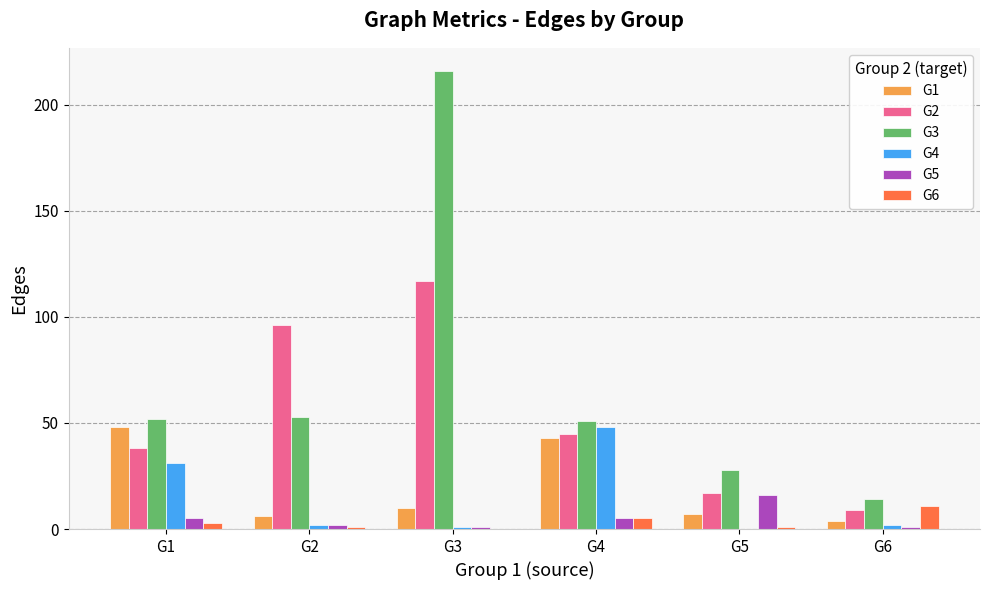

Which series changed the most between G1 and G3?

G3